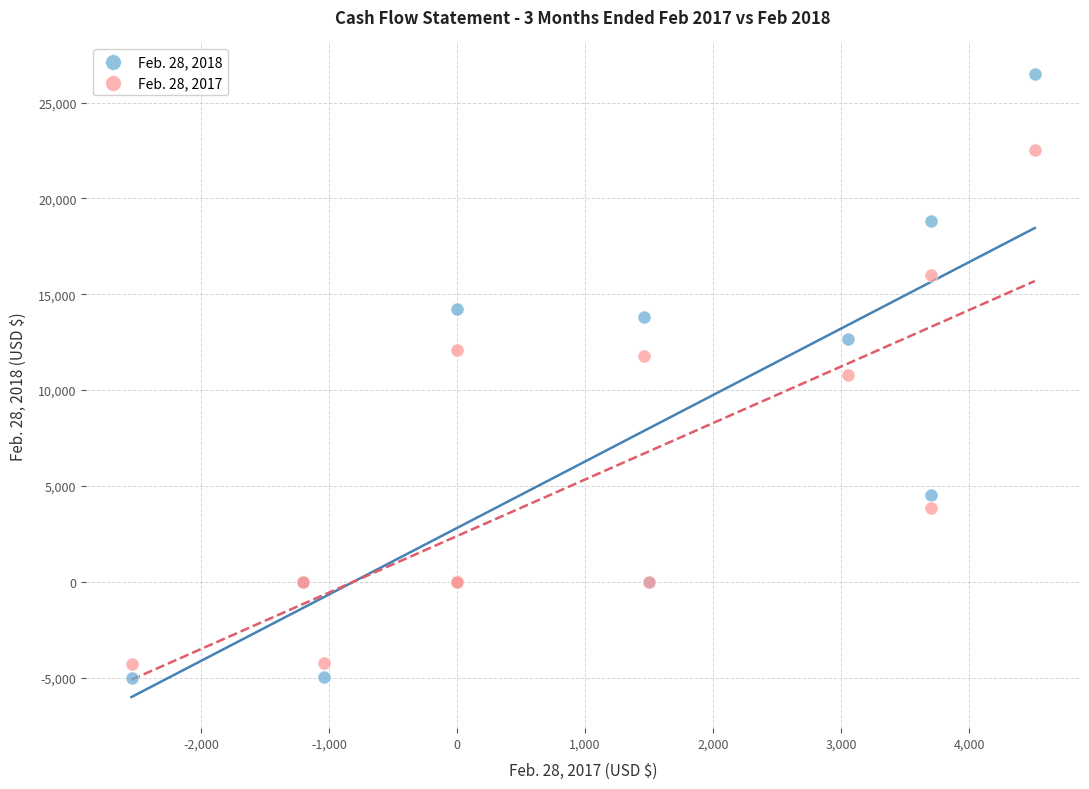

Which series has the widest spread of Y values?

Feb. 28, 2018